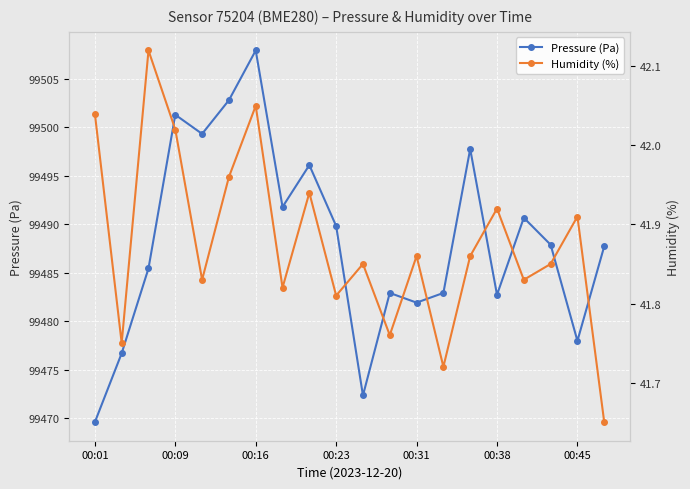

What is the value of the Humidity (%) point at the 5th from the left?

41.8